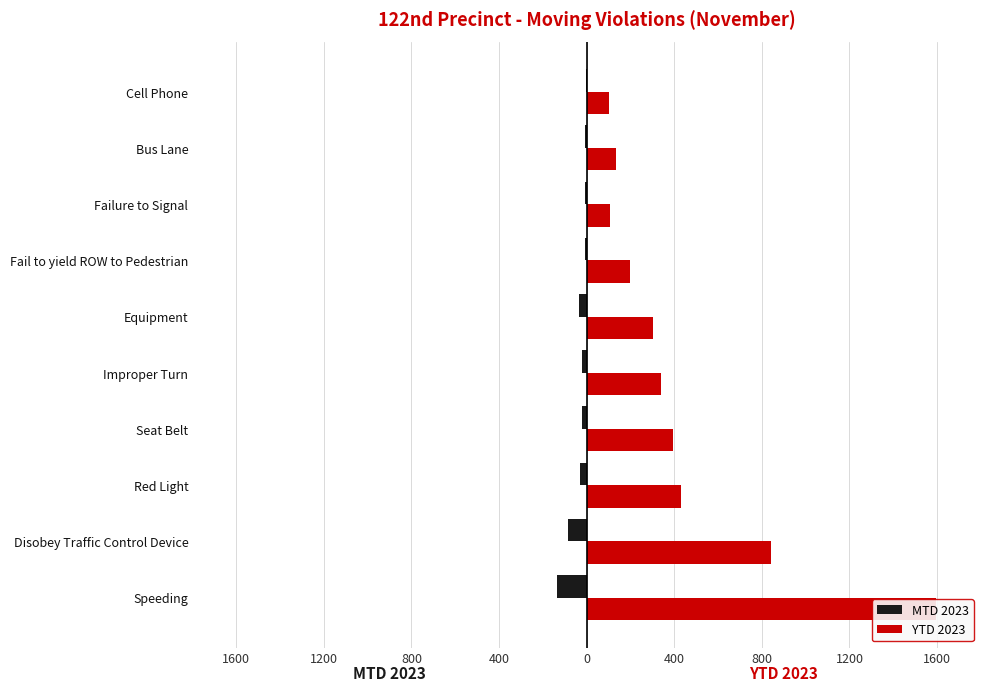

What is the average value of the MTD 2023 series?

-35